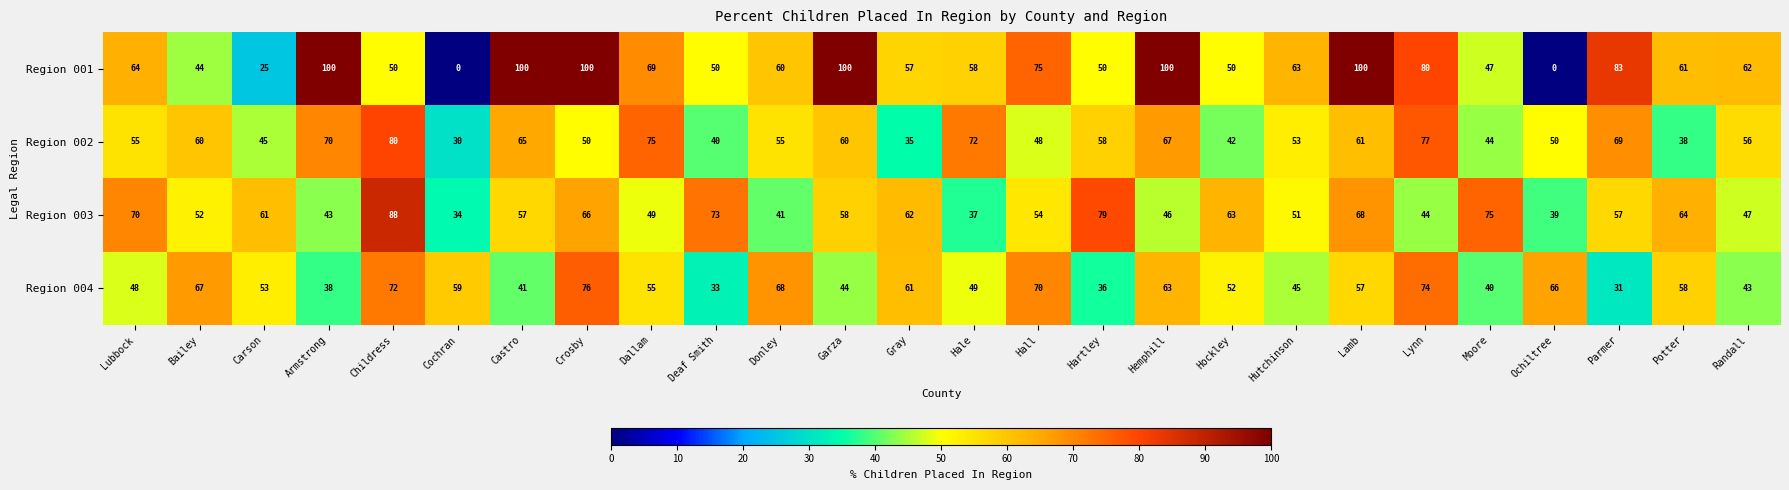

Which category has the highest value in the Region 004 series?

Crosby